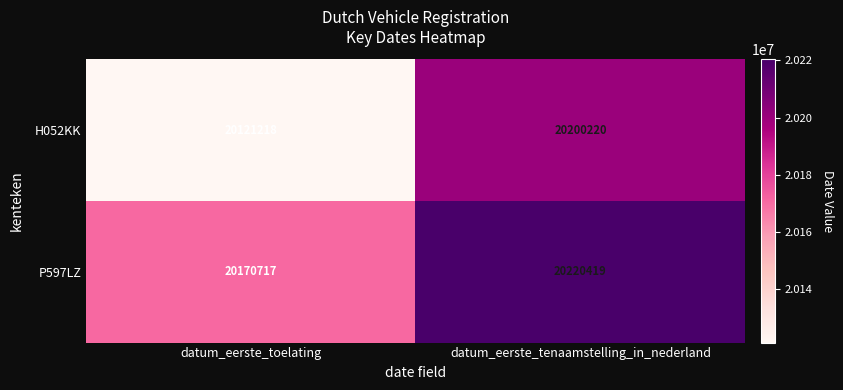

Is the value of P597LZ at datum_eerste_toelating greater than the value of H052KK at datum_eerste_tenaamstelling_in_nederland?

No